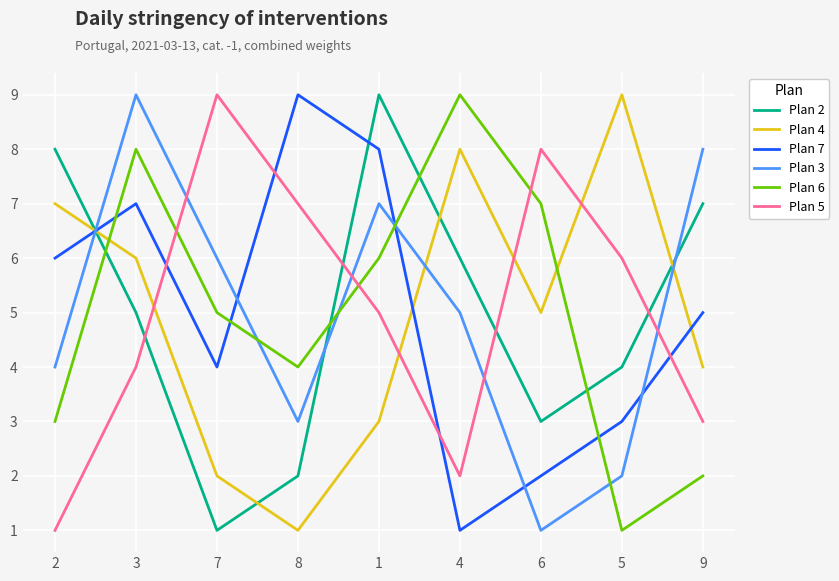

What value does the Plan 3 series have at 3?

9